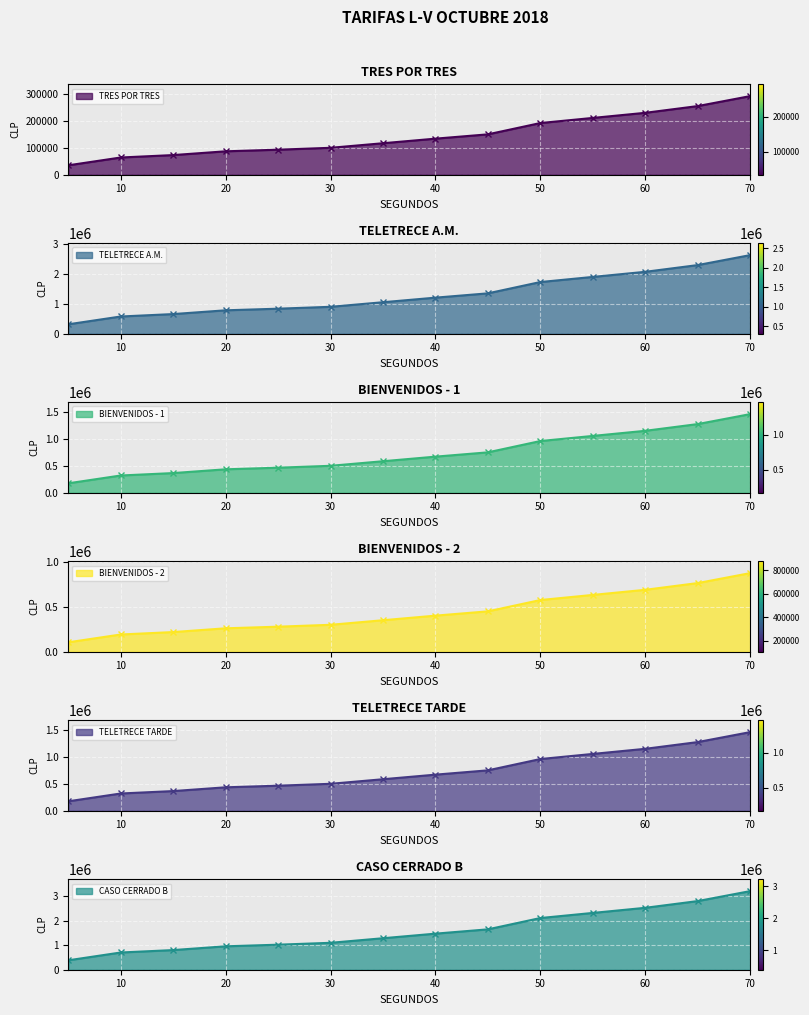

Between 20 and 30, which series saw the biggest shift?

CASO CERRADO B